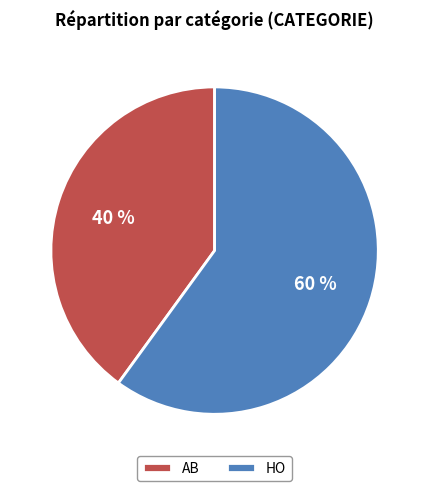

Is AB the majority of the pie?

No